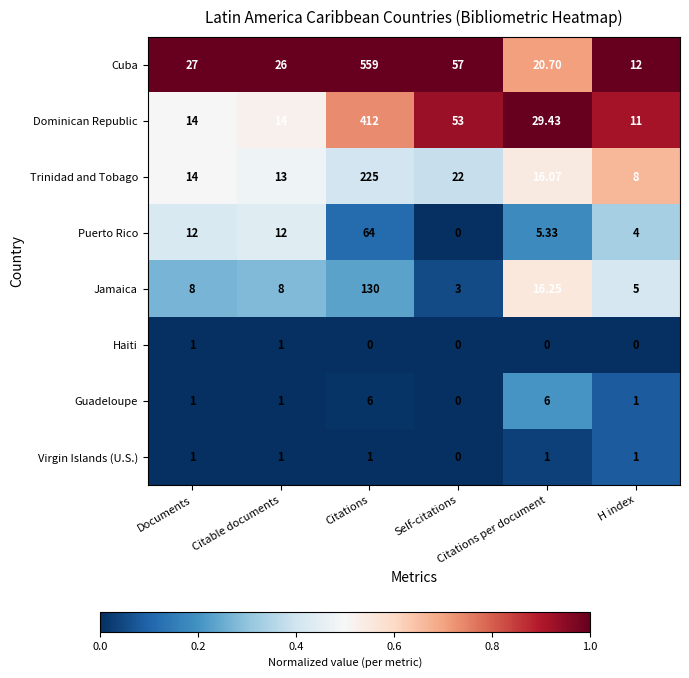

Which series has the widest spread of values?

Cuba